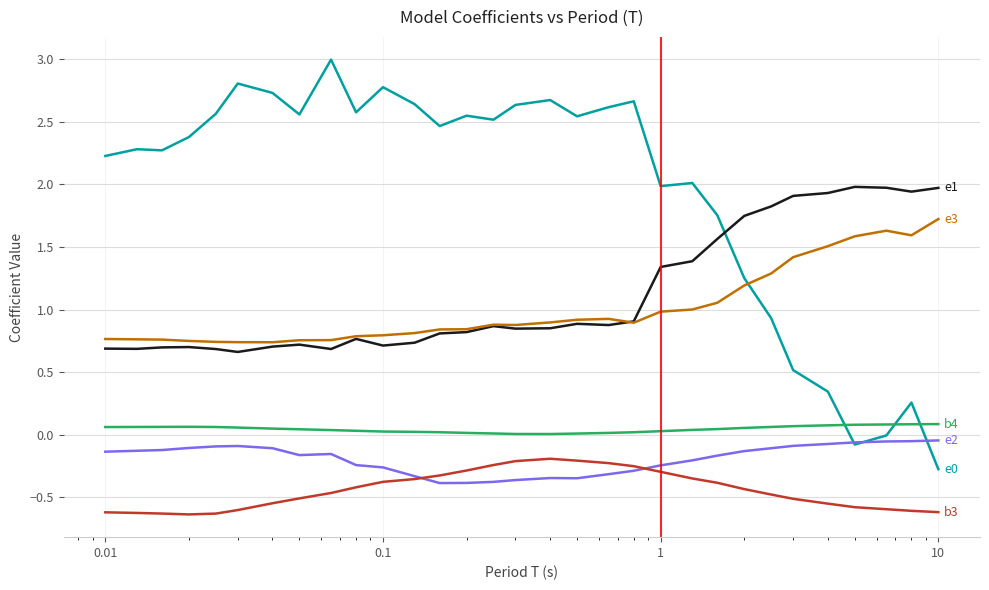

What is the maximum value shown in the chart?

3.0